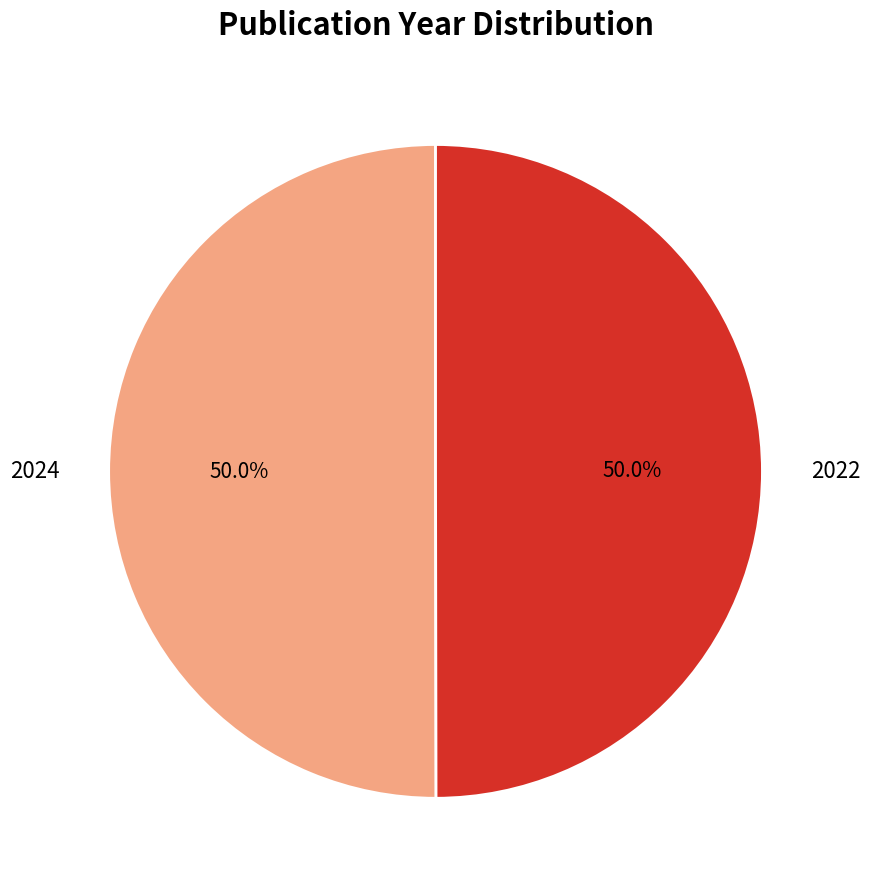

Combined, do 2024 and 2022 account for over 50%?

Yes